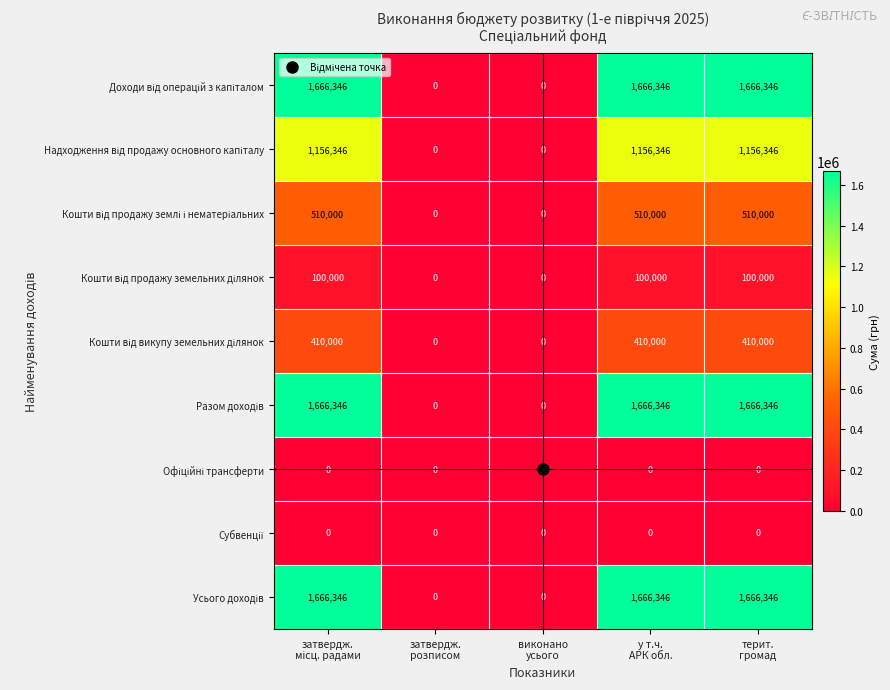

At which category does the chart reach its peak across all series?

затвердж.
місц. радами